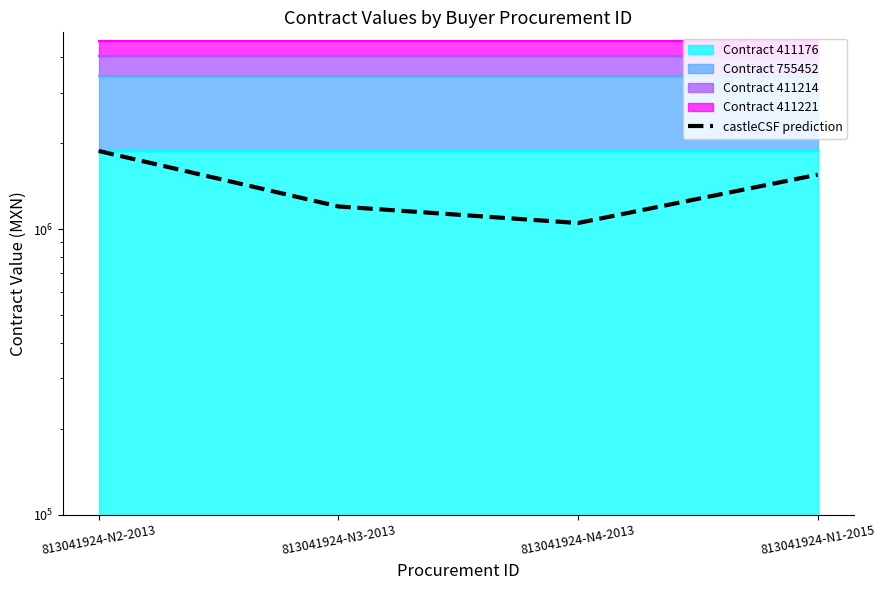

Approximately how many times larger is the value at 813041924-N3-2013 compared to 813041924-N4-2013?

1.1